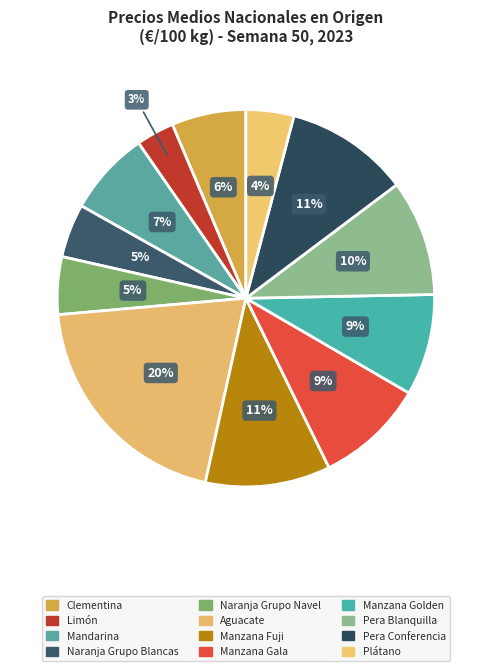

Which slice is the largest?

Aguacate